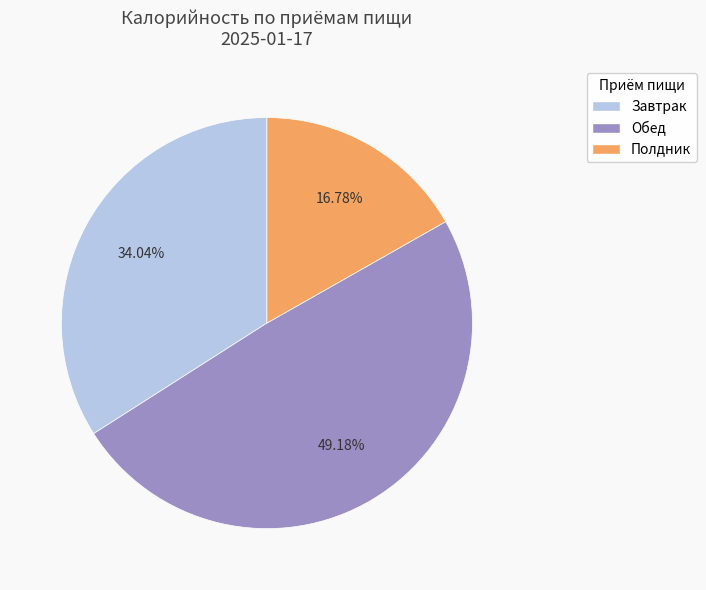

Count the number of slices in the pie.

3